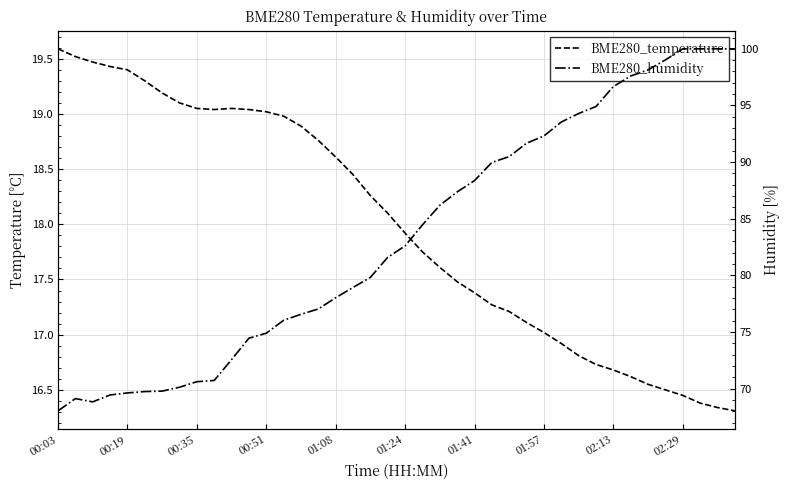

The value of BME280_humidity at 38 is 138.9. True or false?

False